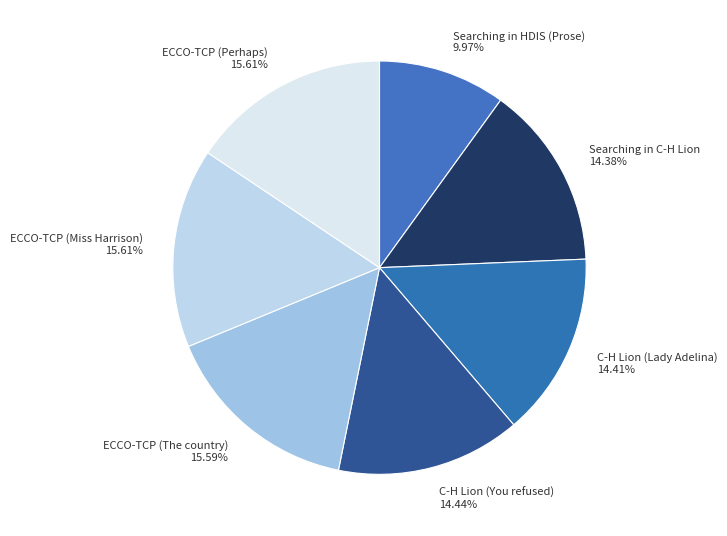

How many slices are in this pie chart?

7